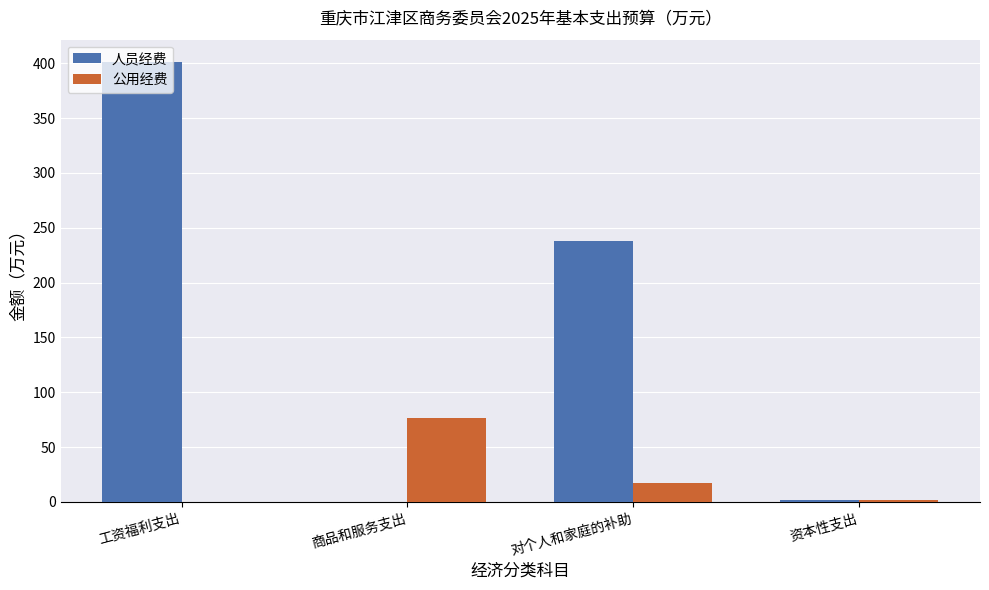

Between 对个人和家庭的补助 and 资本性支出, which series saw the biggest shift?

人员经费